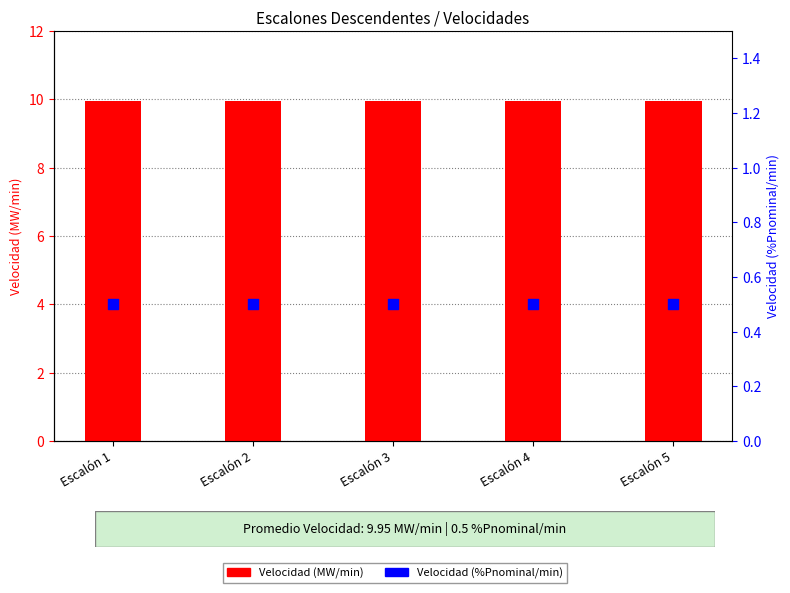

Which series contains the highest Y value?

Velocidad (MW/min)